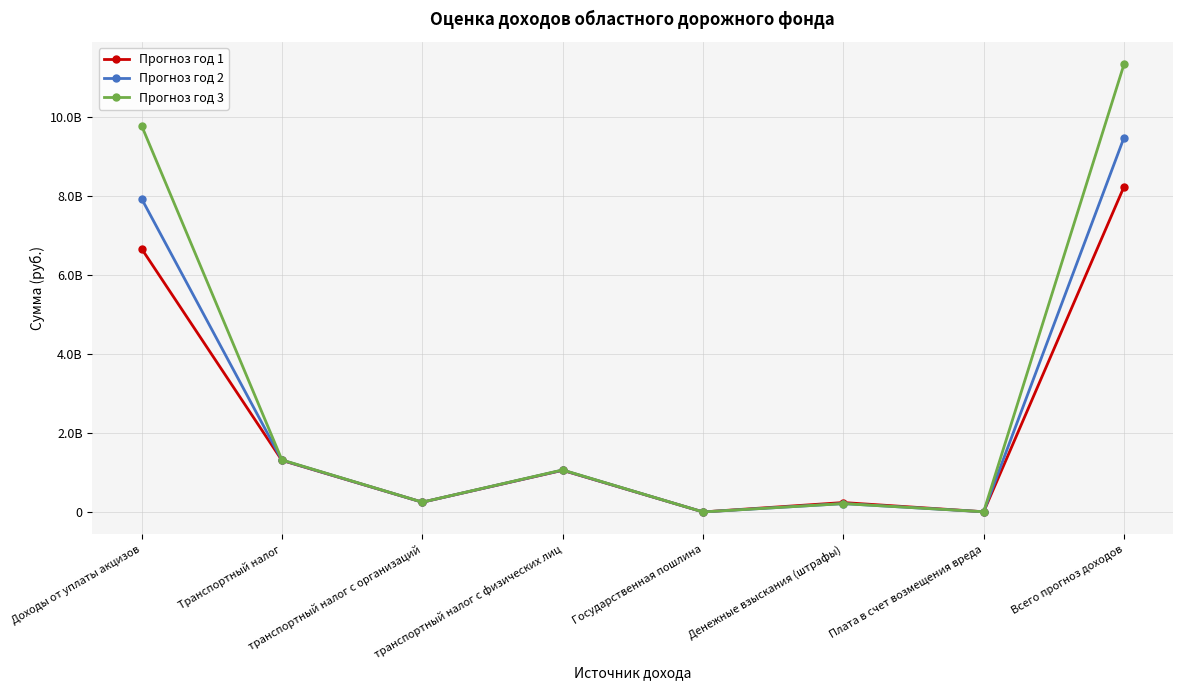

Rank the categories by Прогноз год 1 value from highest to lowest.

Всего прогноз доходов, Доходы от уплаты акцизов, Транспортный налог, транспортный налог с физических лиц, транспортный налог с организаций, Денежные взыскания (штрафы), Плата в счет возмещения вреда, Государственная пошлина